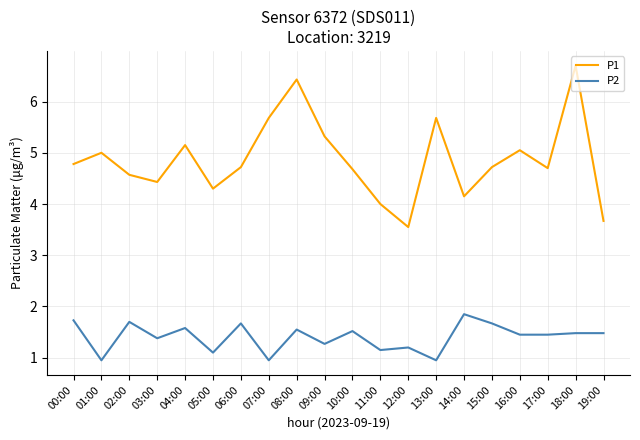

At which category does the chart reach its peak across all series?

18:00